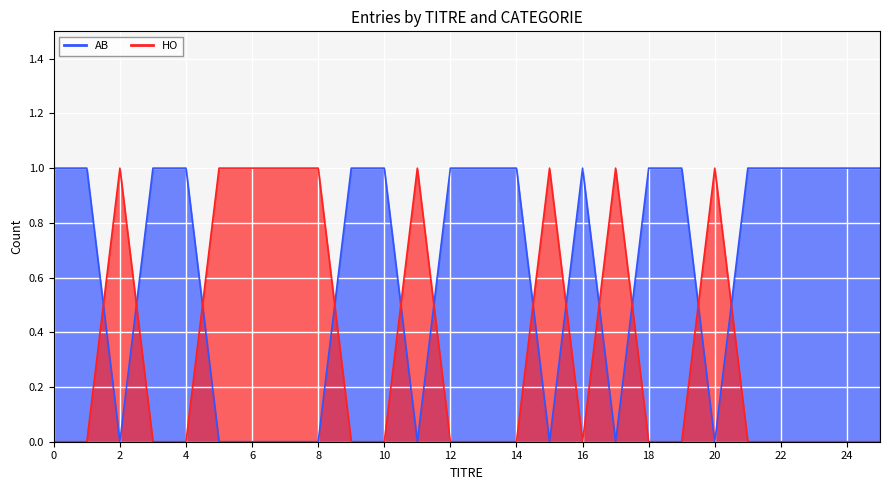

Between 12 and 20, which series saw the biggest shift?

AB